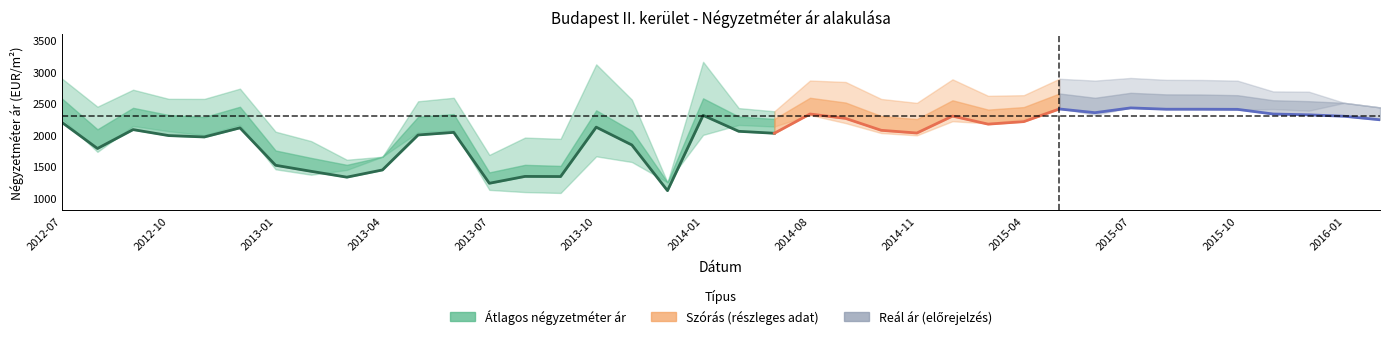

The Szórás felső határ series shows 2438 at 2016-05. True or false?

True